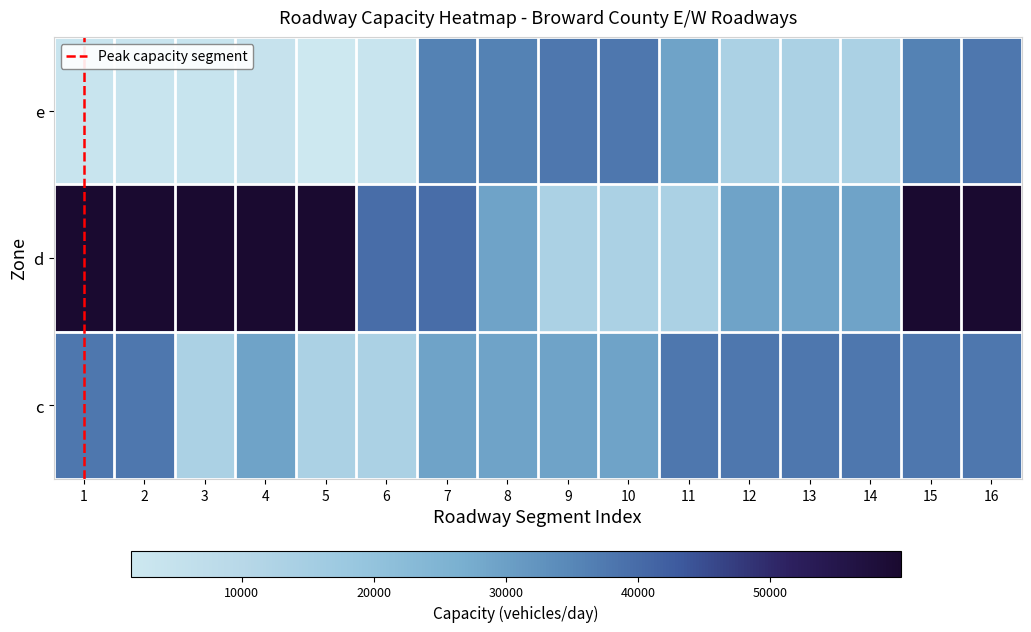

Reading right to left, what are all the values shown in this chart?

e: 16=0.6	15=0.6	14=0.2	13=0.2	12=0.2	11=0.5	10=0.6	9=0.6	8=0.6	7=0.6	6=0.0	5=0.0	4=0.0	3=0.0	2=0.0	1=0.0
d: 16=1.0	15=1.0	14=0.5	13=0.5	12=0.5	11=0.2	10=0.2	9=0.2	8=0.5	7=0.7	6=0.7	5=1.0	4=1.0	3=1.0	2=1.0	1=1.0
c: 16=0.6	15=0.6	14=0.6	13=0.6	12=0.6	11=0.6	10=0.5	9=0.5	8=0.5	7=0.5	6=0.2	5=0.2	4=0.5	3=0.2	2=0.6	1=0.6